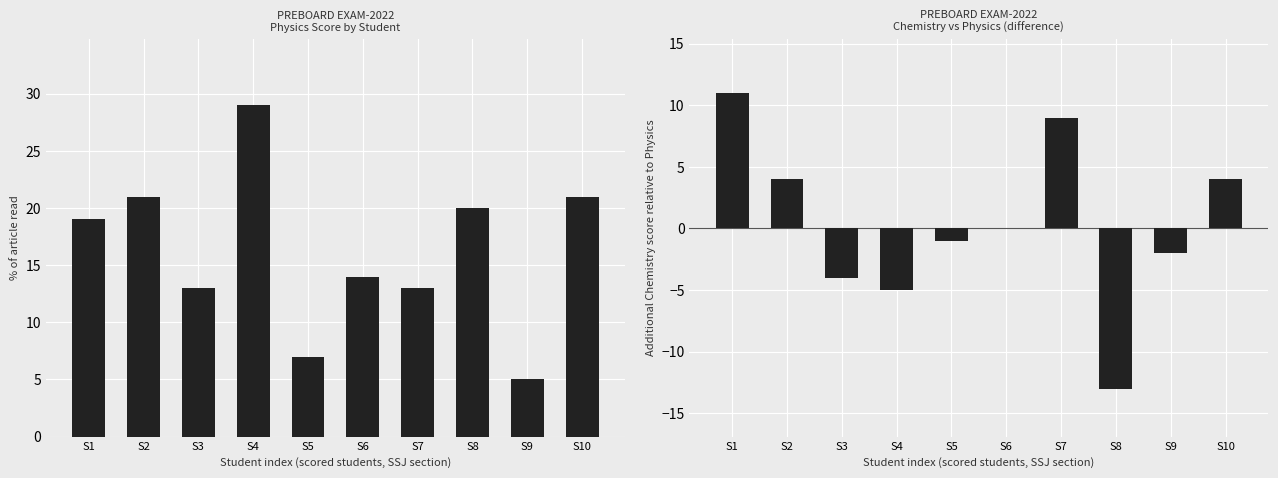

Are the bars horizontal?

No